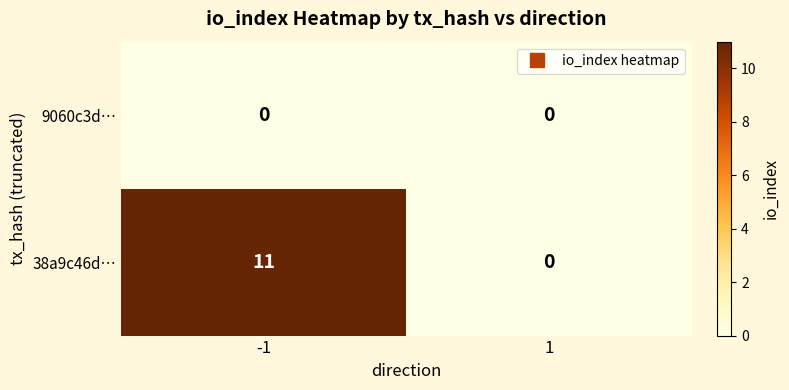

At which category is the sum across all series the highest?

-1